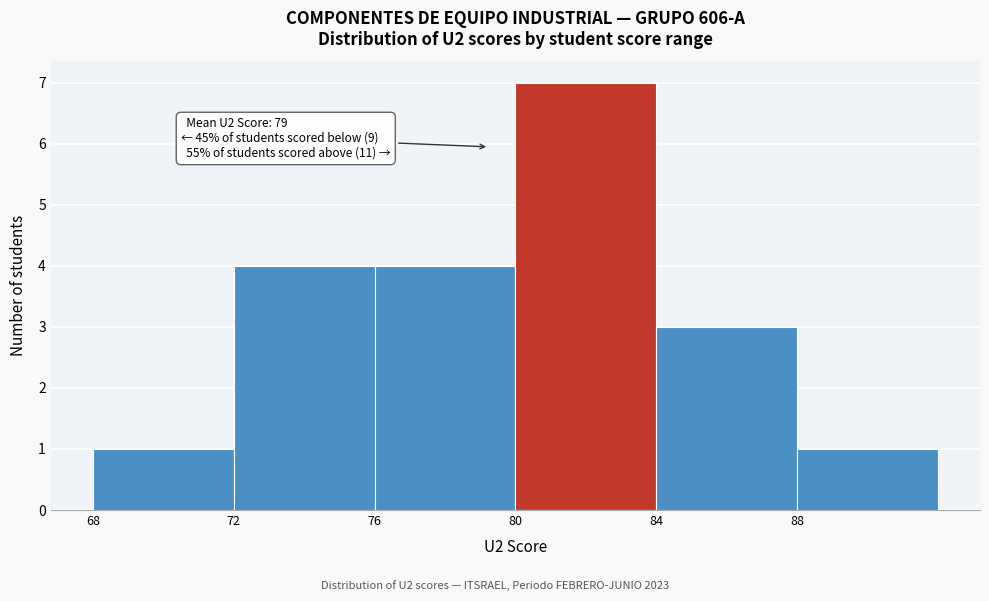

Over which range of the x-axis is the bar tallest?

80 to 84